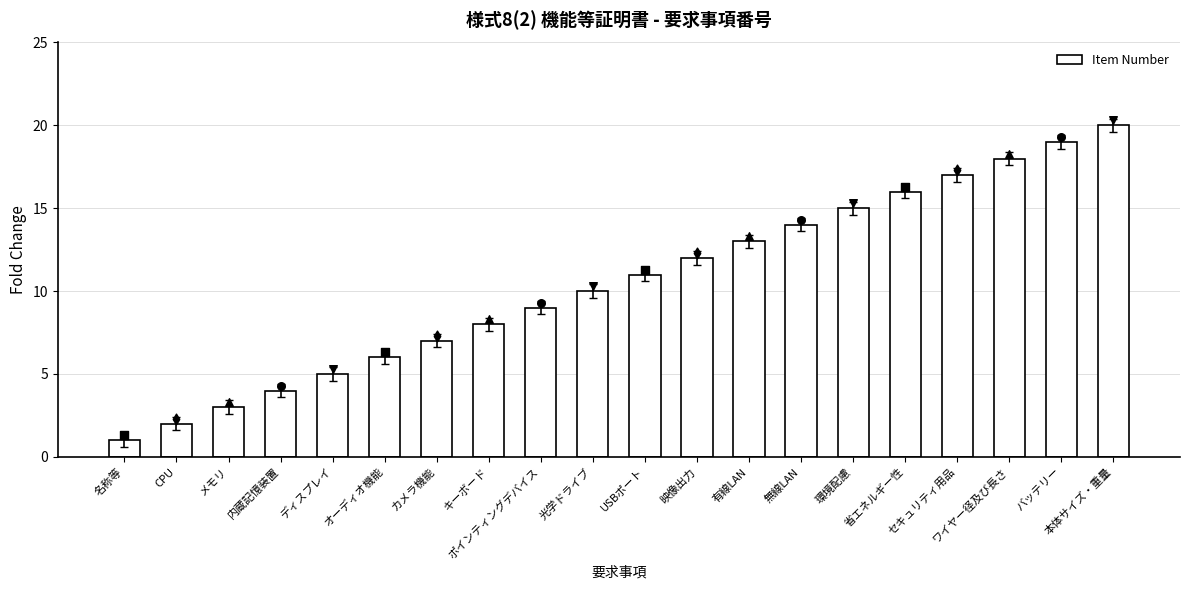

What is the change in value from 名称等 to 有線LAN?

+12